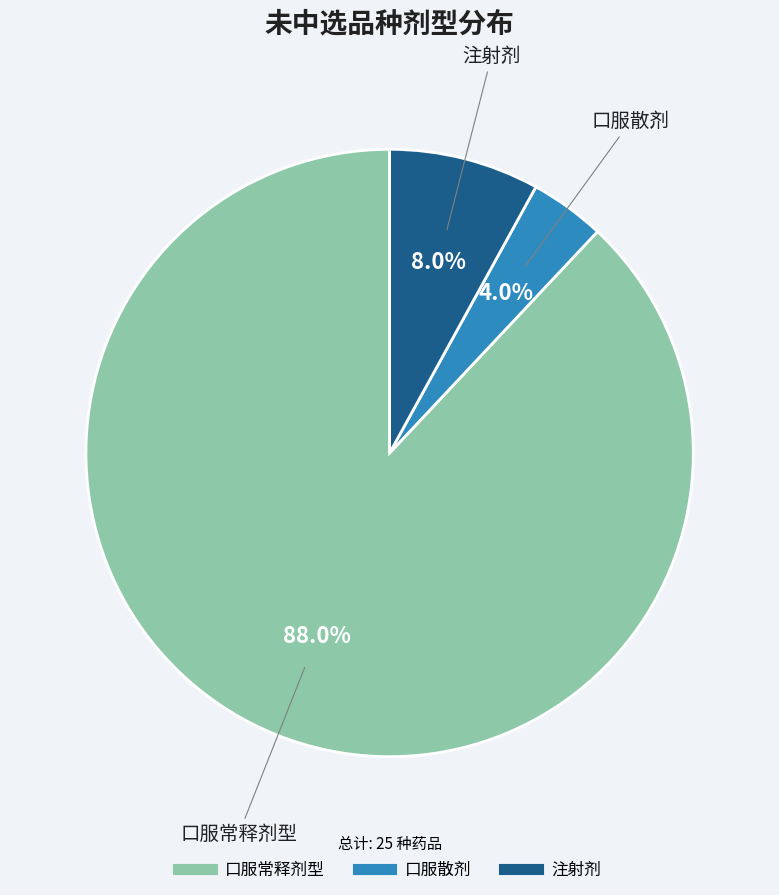

How many segments does this pie chart have?

3